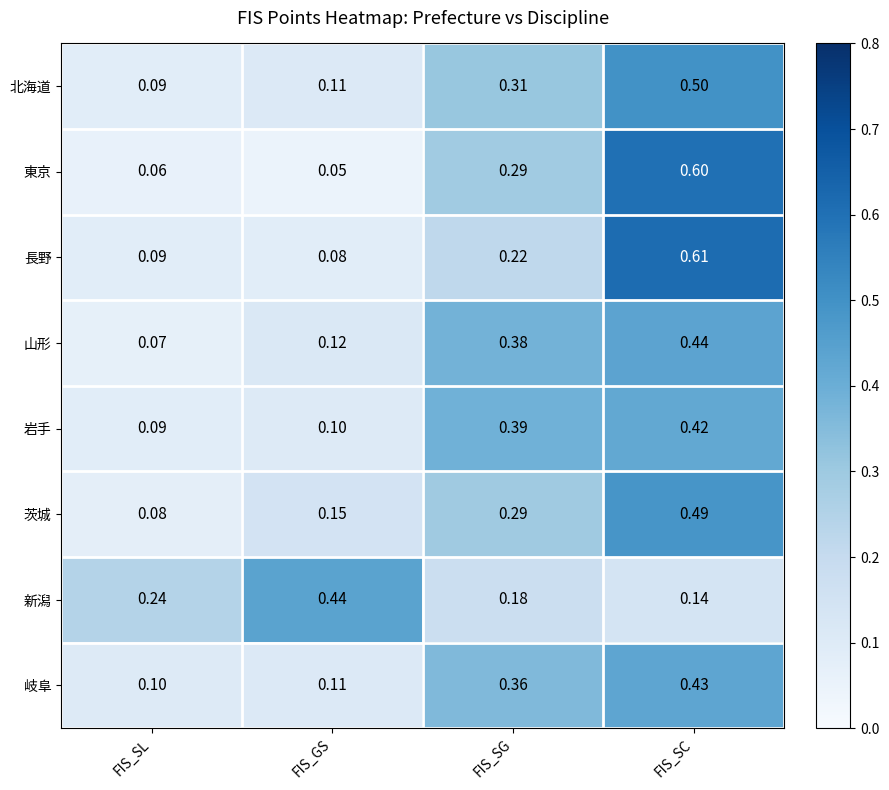

Which category has the lowest value in the 山形 series?

FIS_SL